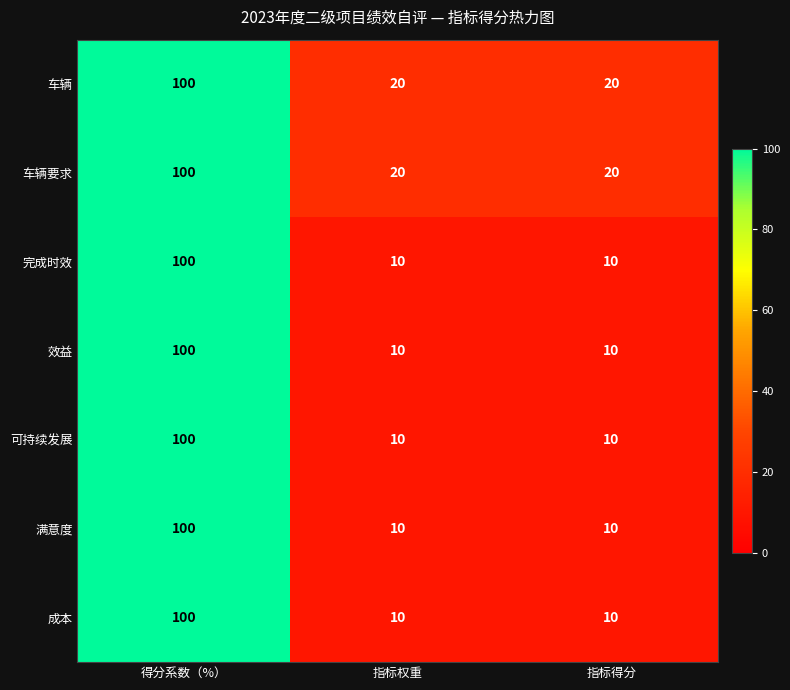

The 效益 series shows 10 at 指标权重. True or false?

True